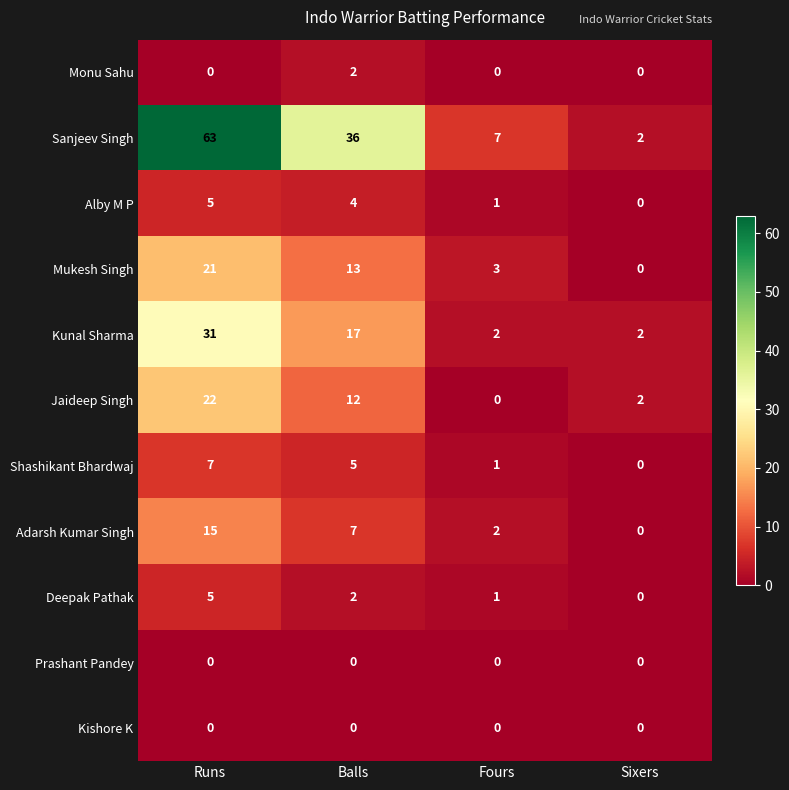

What is the difference between the maximum and second lowest values in the Jaideep Singh series?

20